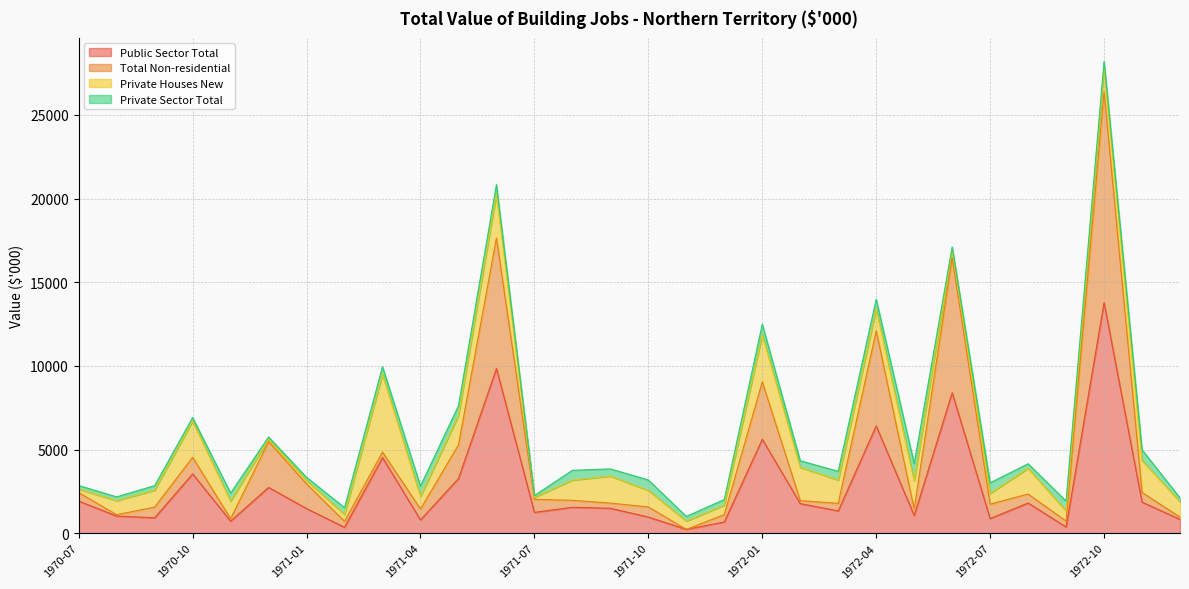

How many data points in Total Non-residential are above 1966?

14